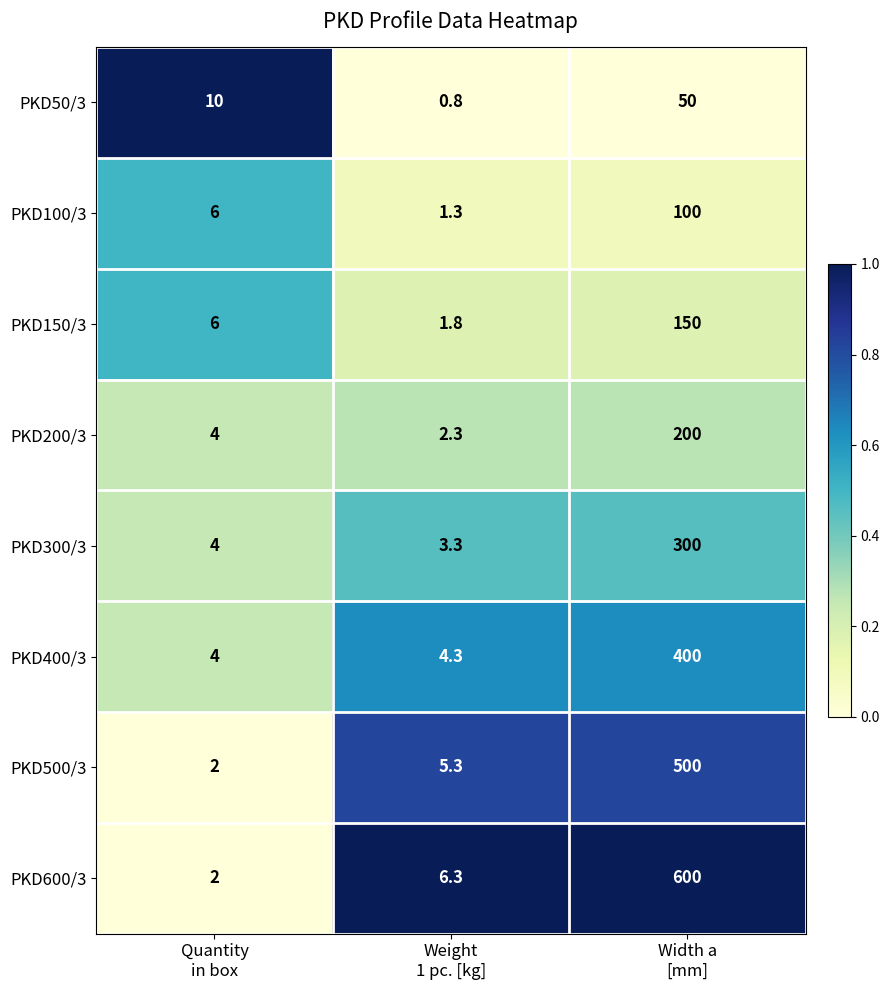

What is the average value of the PKD50/3 series?

20.3